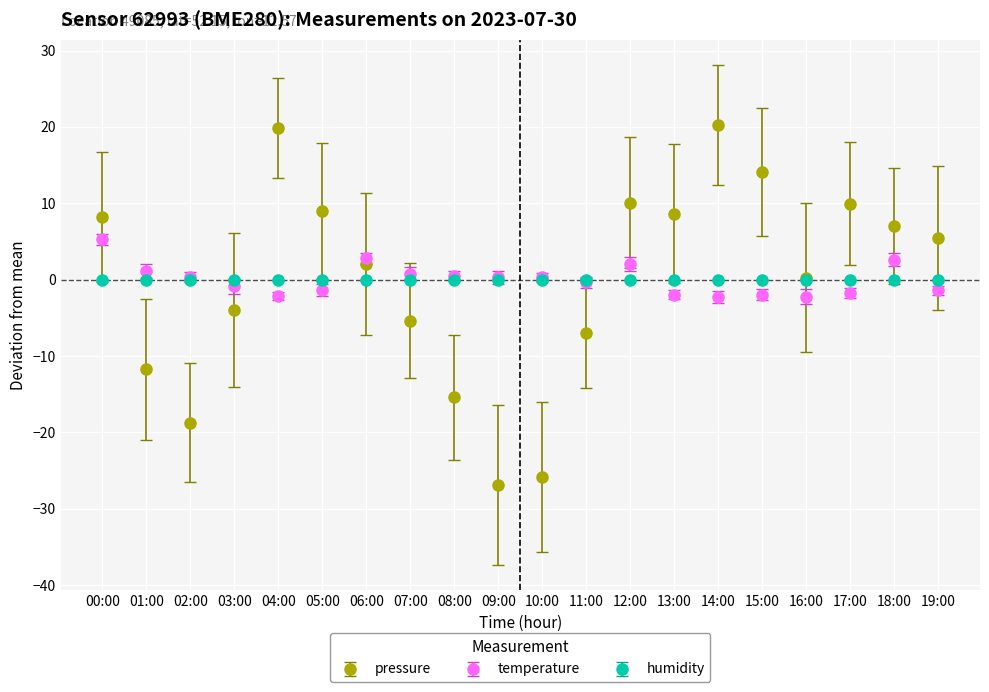

What is the greatest value displayed?

20.2